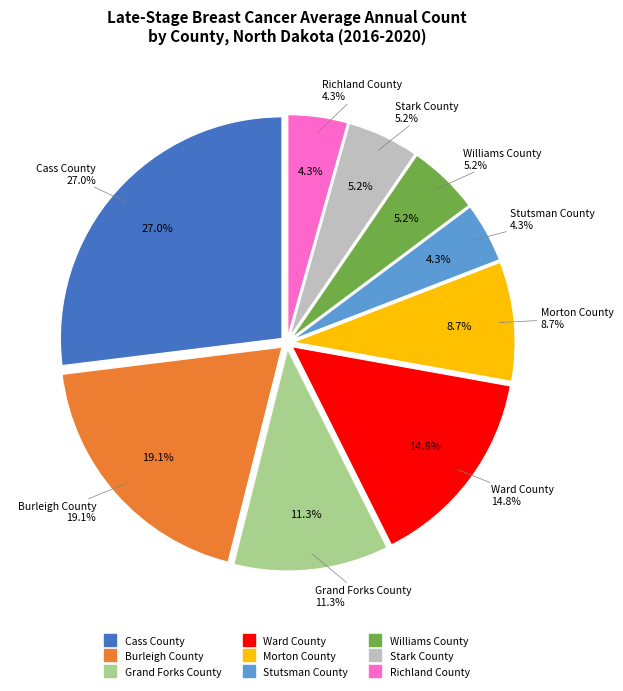

To the nearest percent, what is the difference between the largest and smallest slice percentages?

23%